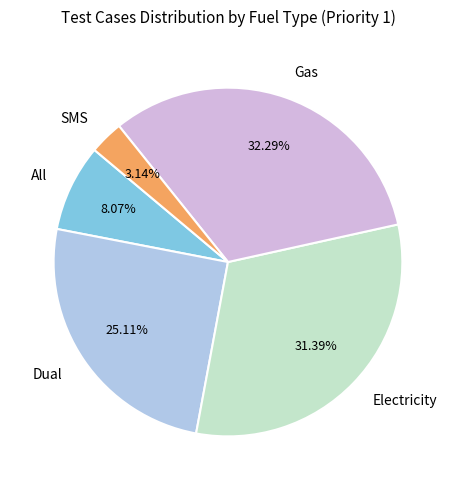

Which has a higher value, Dual or Electricity?

Electricity